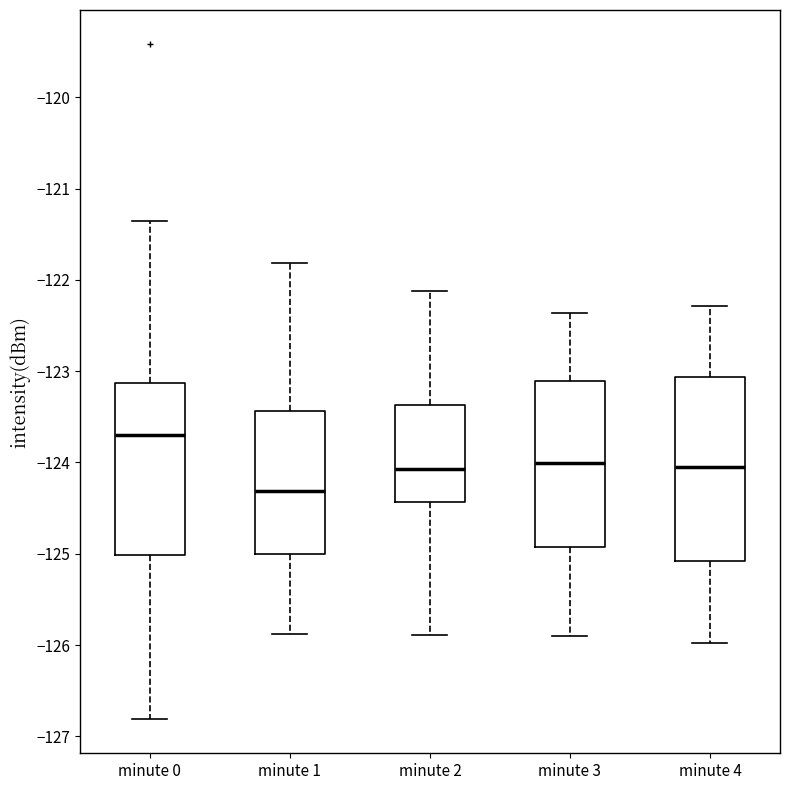

Comparing the boxes themselves (not the whiskers), which one is the tallest?

minute 4